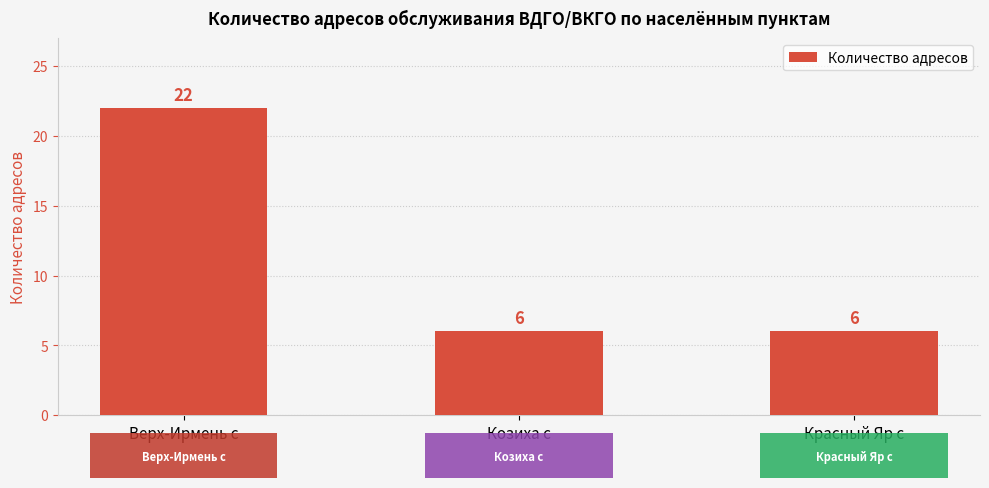

The chart shows a value of 6 at Козиха с. True or false?

True